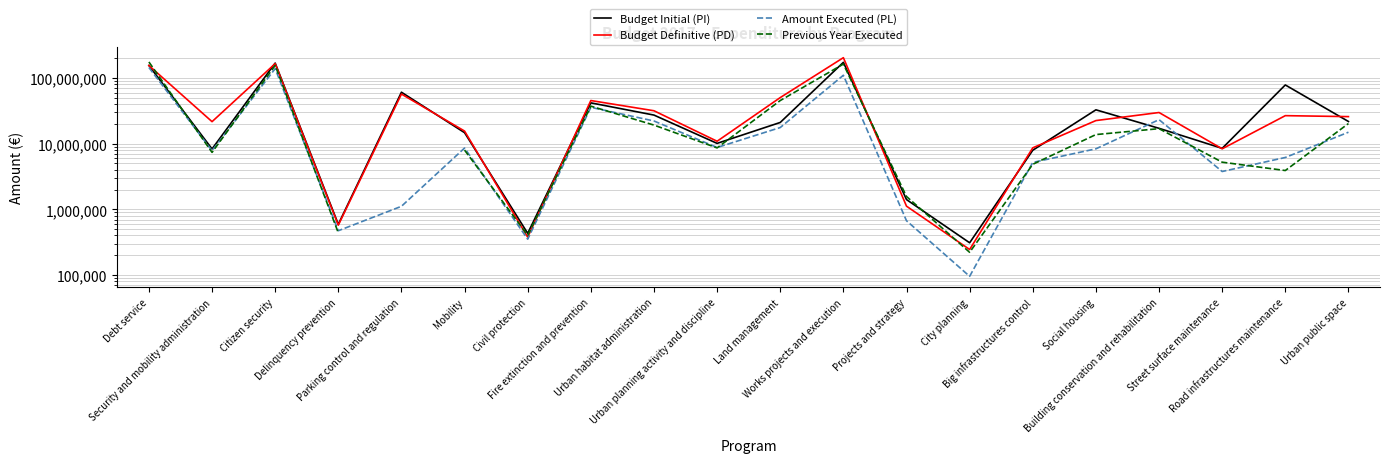

Rank the series at Civil protection from highest to lowest value.

Budget Initial (PI), Previous Year Executed, Budget Definitive (PD), Amount Executed (PL)